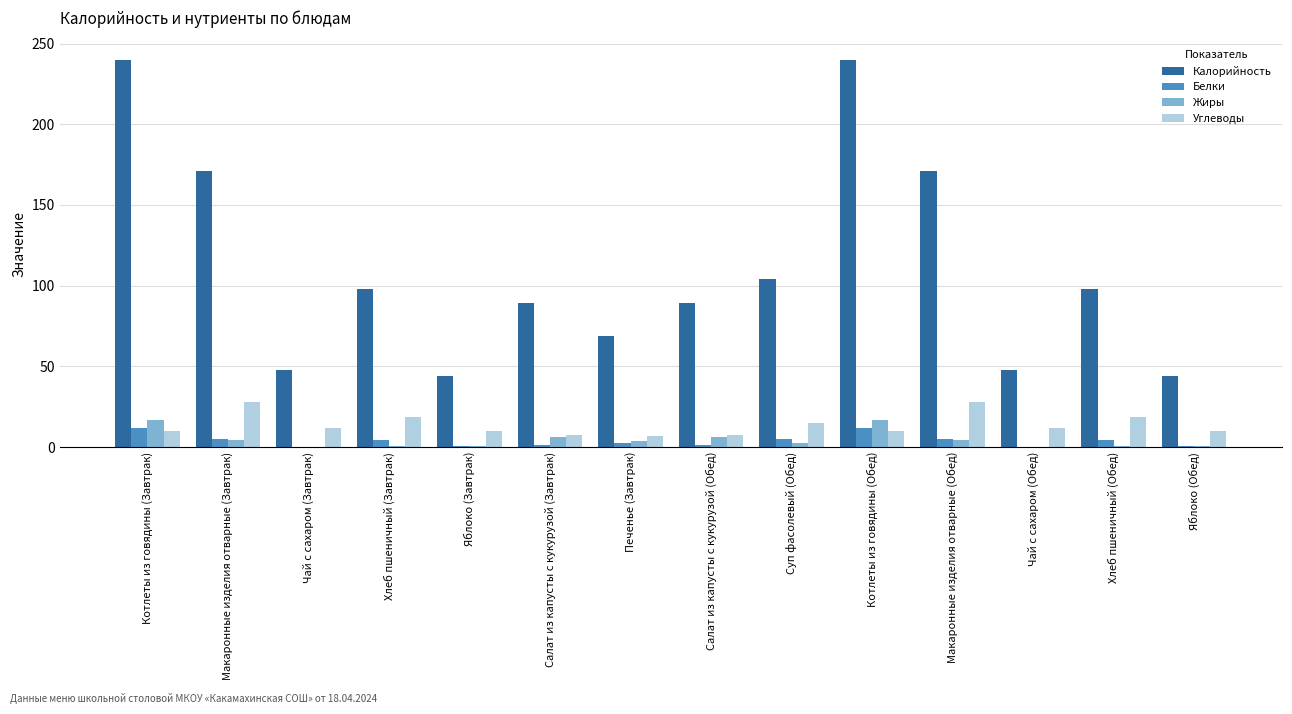

Read the Белки value at Котлеты из говядины (Завтрак).

12.0